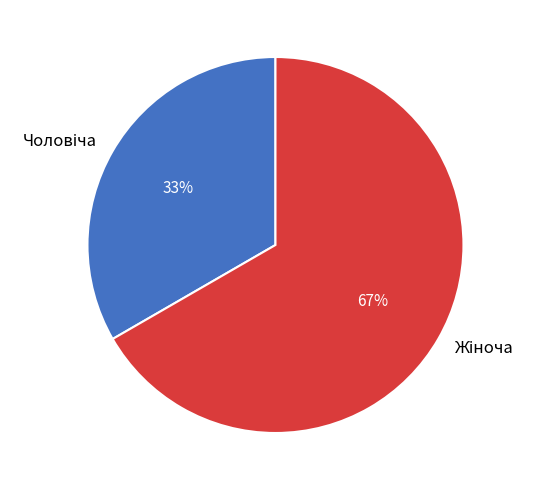

To the nearest percent, what is the average slice percentage?

50%